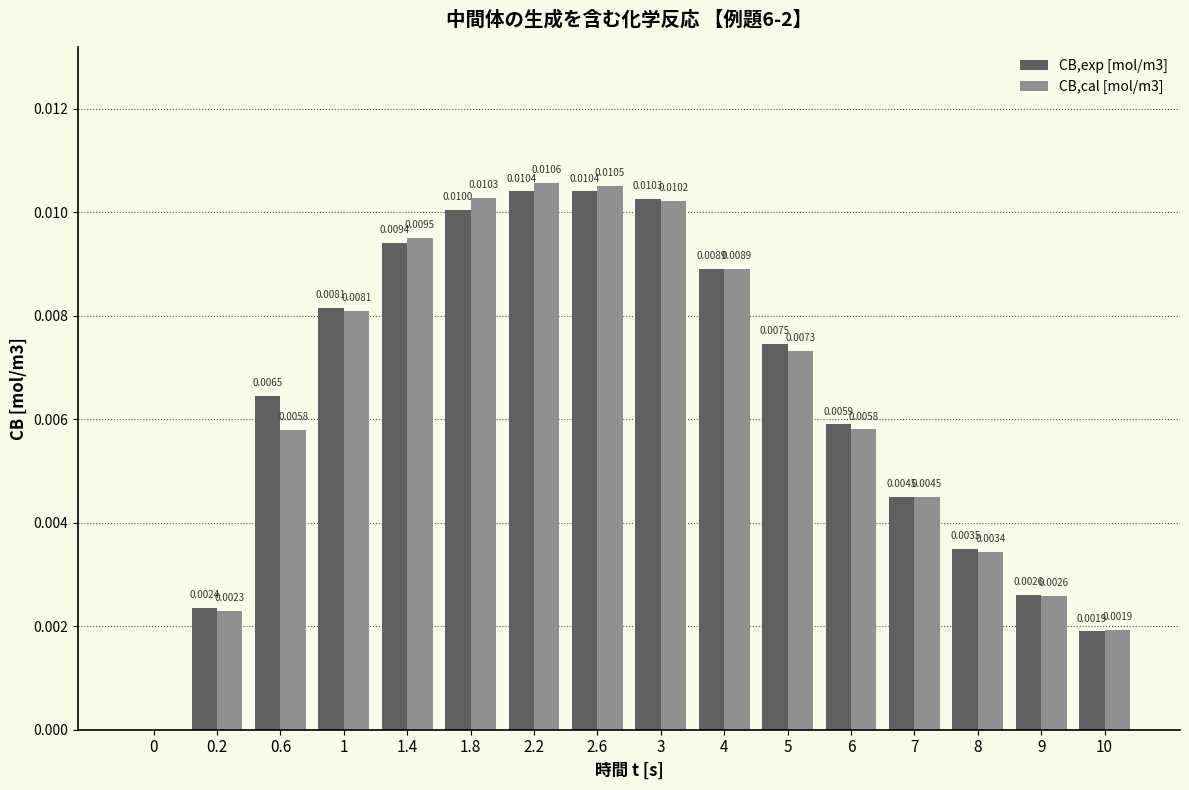

At which category is the sum across all series the highest?

2.2